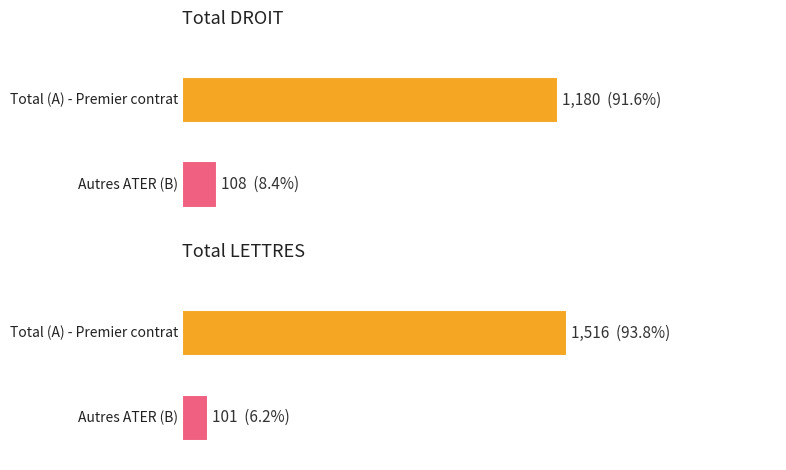

Are the bars grouped side by side (vs. stacked)?

Yes